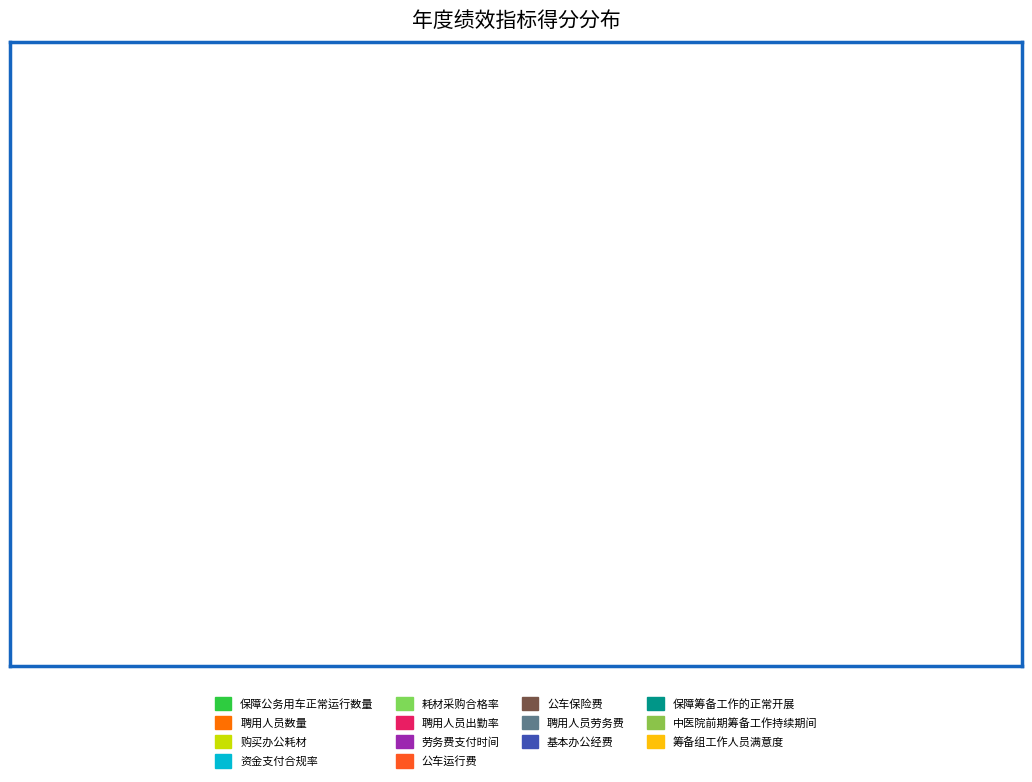

To the nearest percent, what is the difference between the 保障筹备工作的正常开展 and 资金支付合规率 slice percentages?

13%